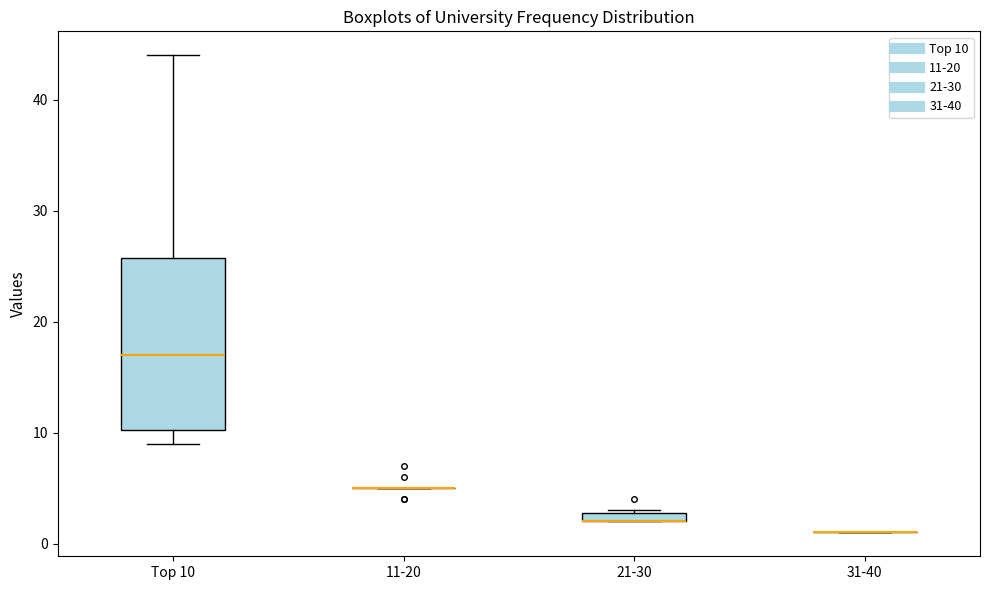

Comparing the boxes themselves (not the whiskers), which one is the tallest?

Top 10